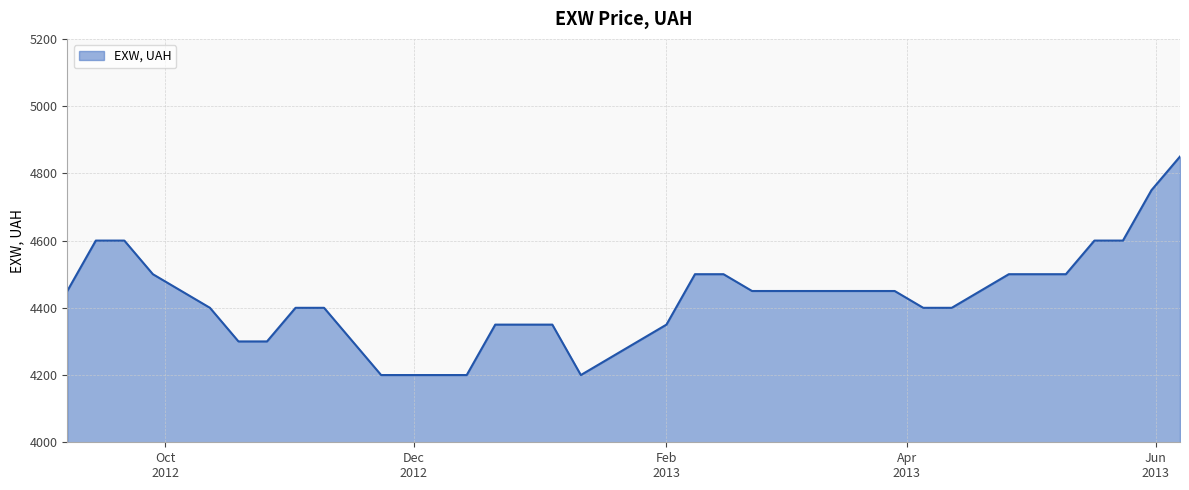

What is the difference between the maximum and minimum values?

650